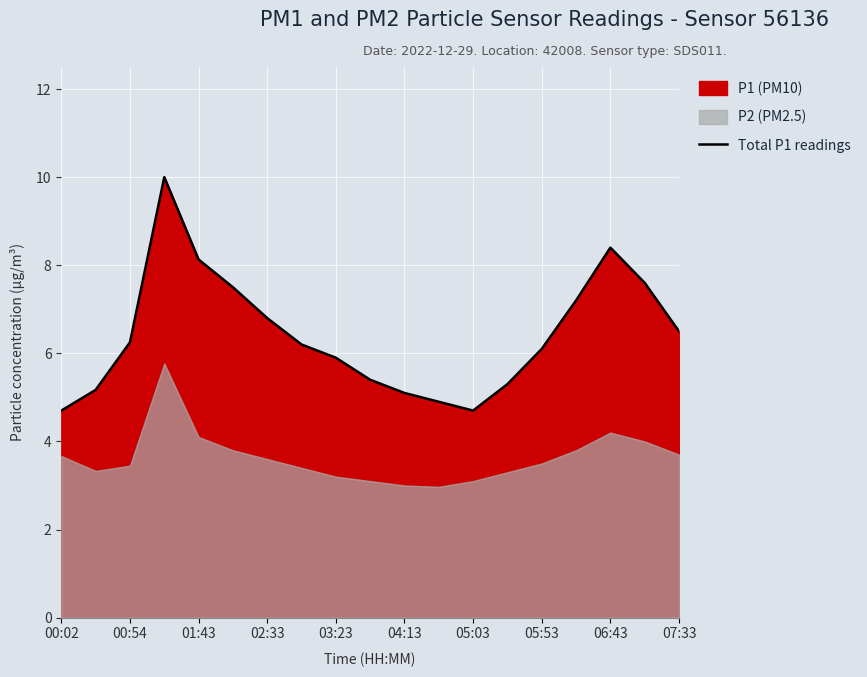

What is the value of the 10th point from the left?

5.4